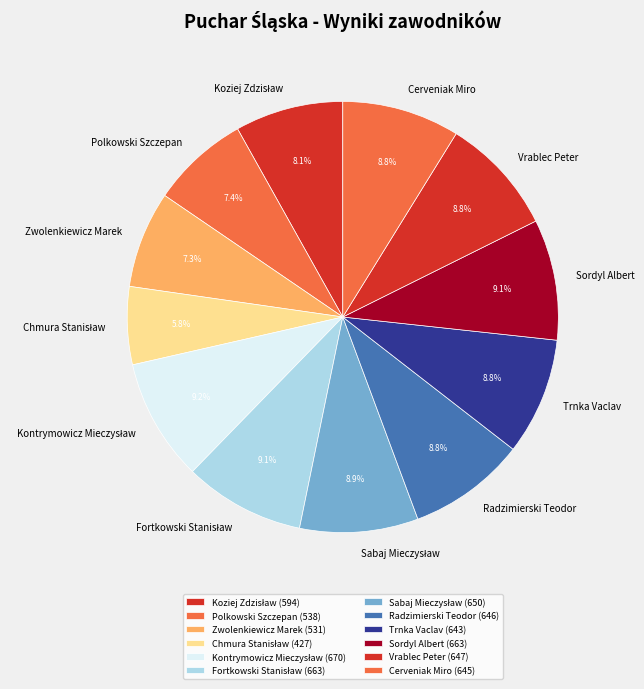

Between Zwolenkiewicz Marek and Radzimierski Teodor, which is larger?

Radzimierski Teodor